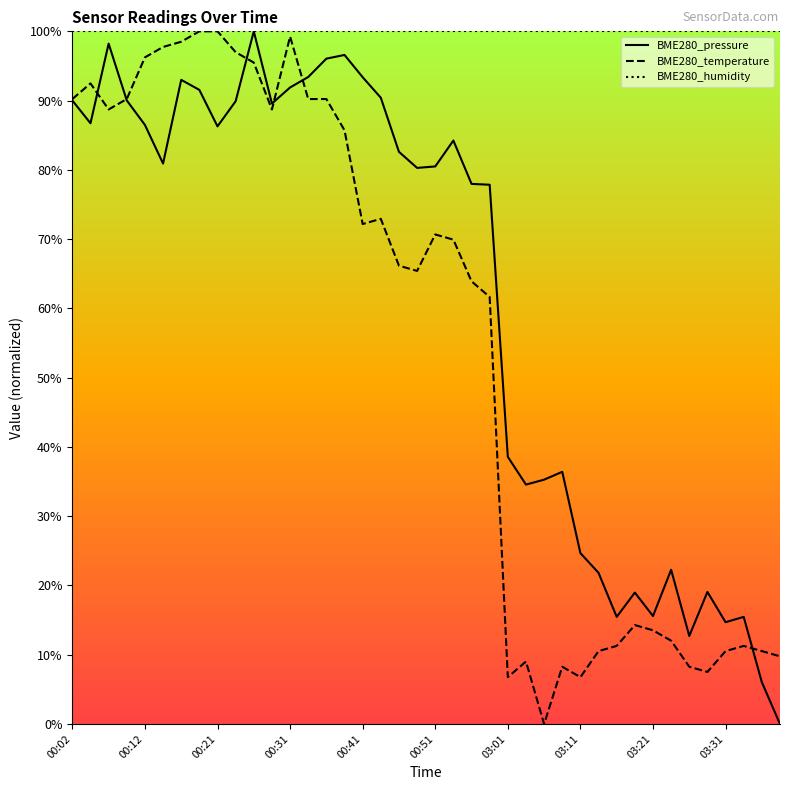

What is the total value across all series at 03:01?

145.3